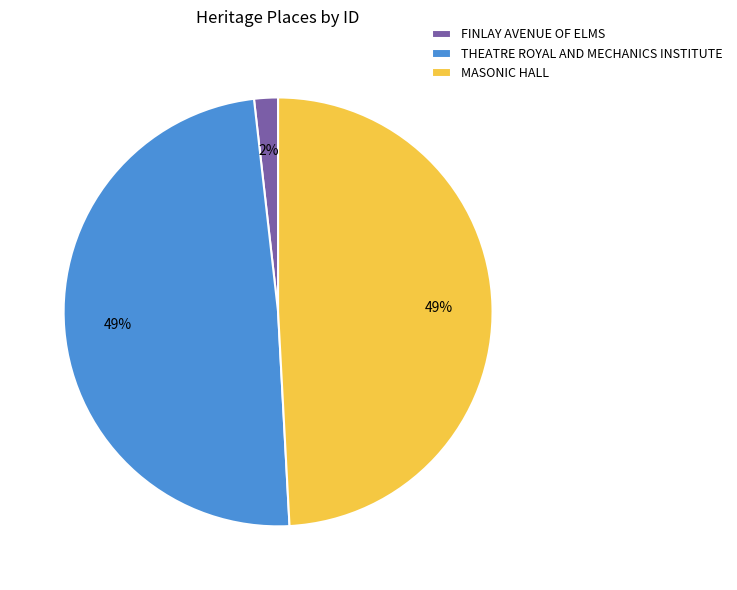

To the nearest percent, what is the combined percentage of THEATRE ROYAL AND MECHANICS INSTITUTE and MASONIC HALL?

98%